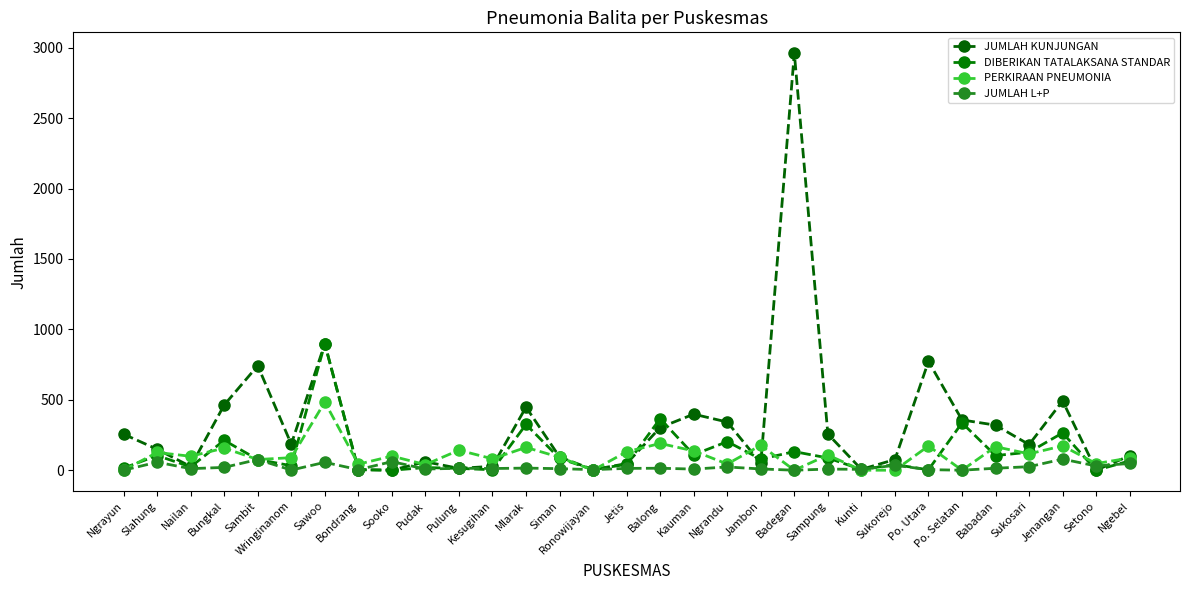

True or false: DIBERIKAN TATALAKSANA STANDAR has a value of 30 at Siman.

False